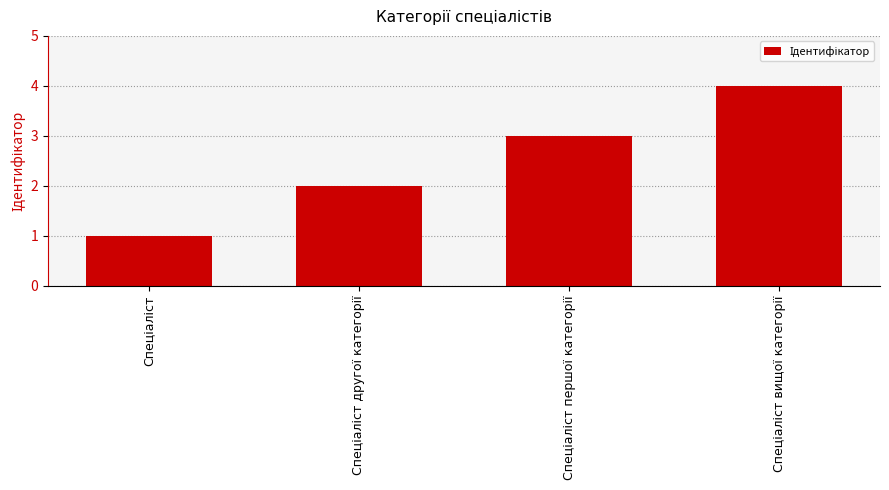

Are the bars grouped side by side (vs. stacked)?

No